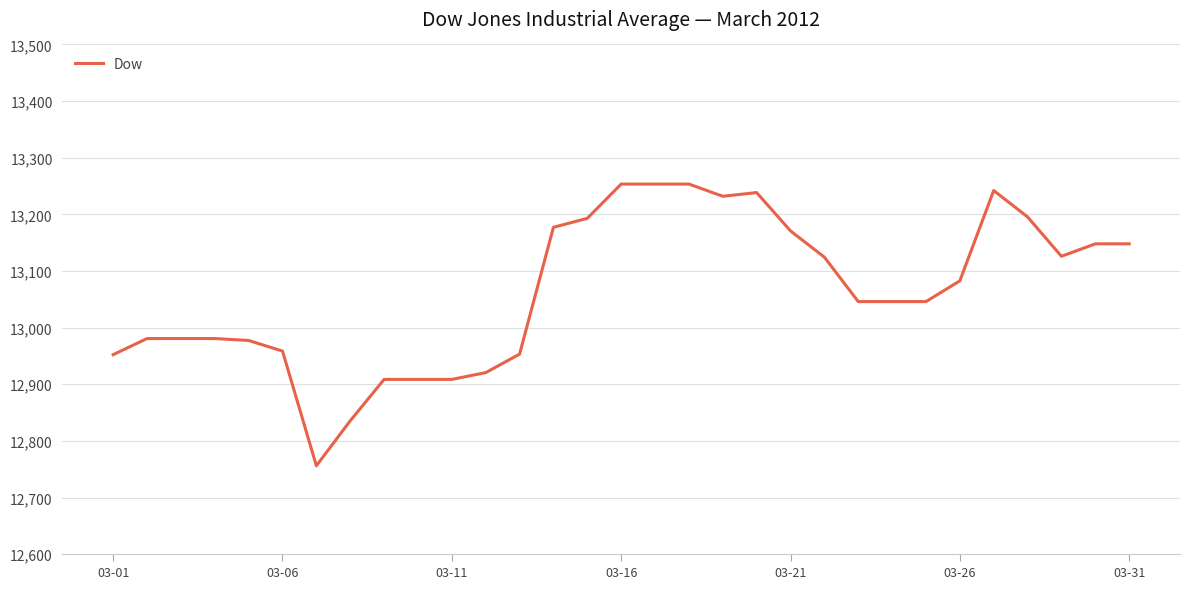

What is the difference between the maximum and minimum values?

497.4